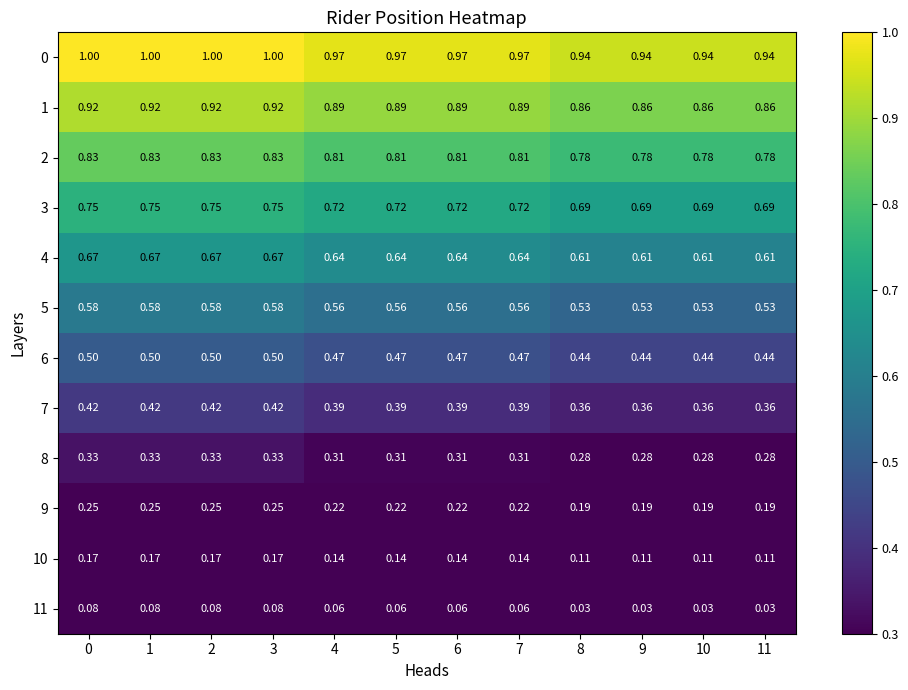

Is the value of 4 at 7 greater than the value of 2 at 0?

No